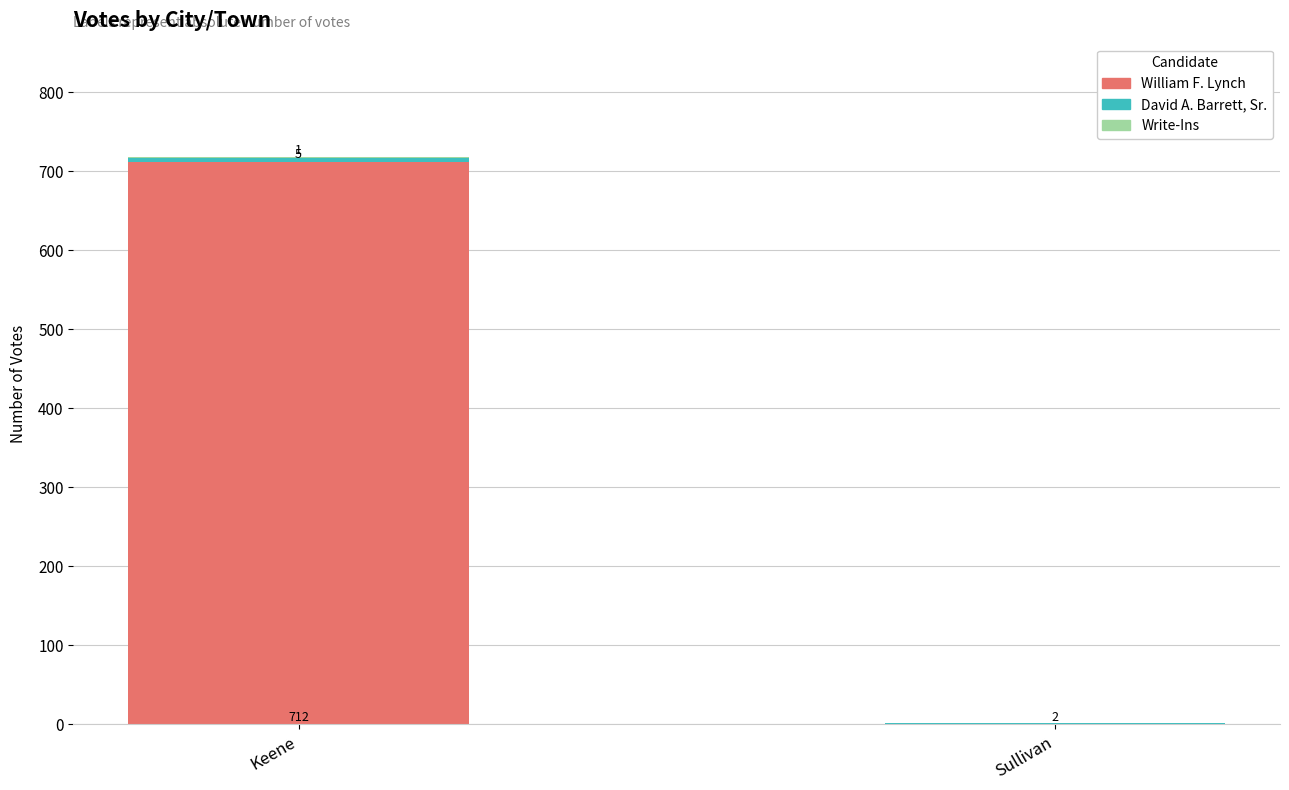

At which category is the sum across all series the highest?

Keene